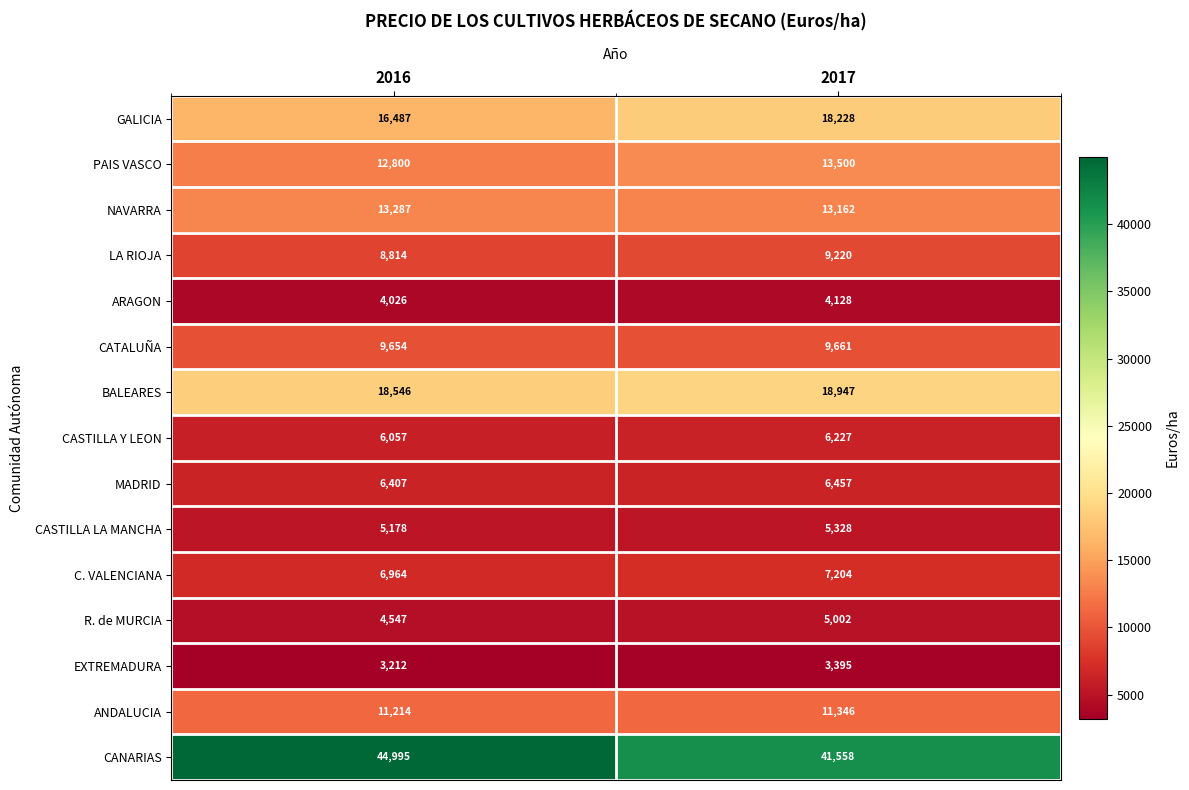

Which label corresponds to the smallest value in the chart?

2016